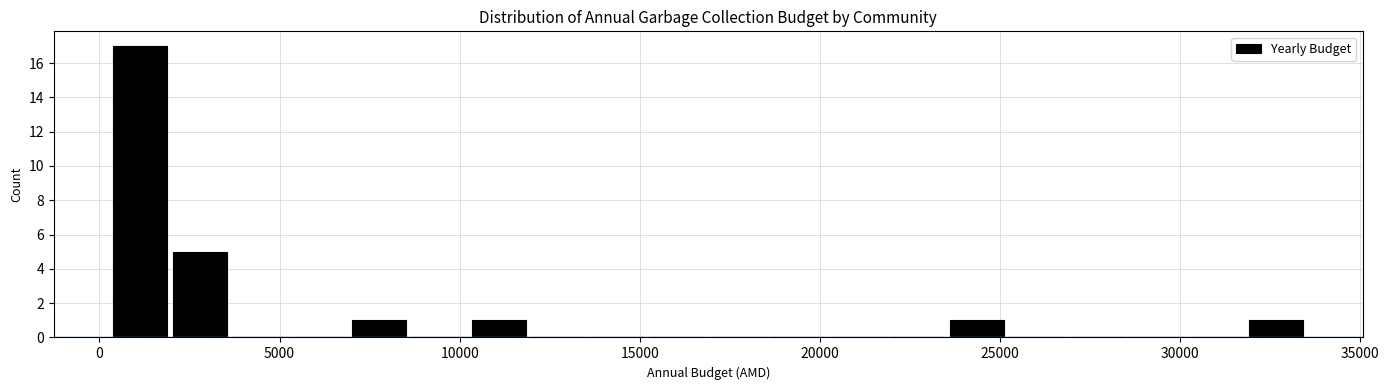

Around what value on the x-axis is the tallest bar? Give the approximate position of its centre, as read against the axis.

1000